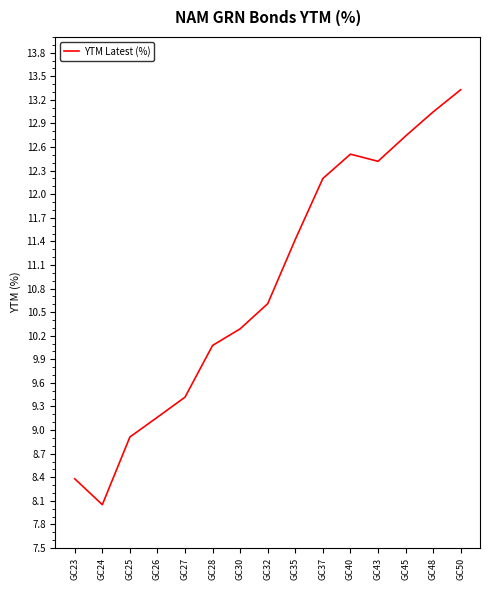

At which category does the chart reach its minimum across all series?

GC24